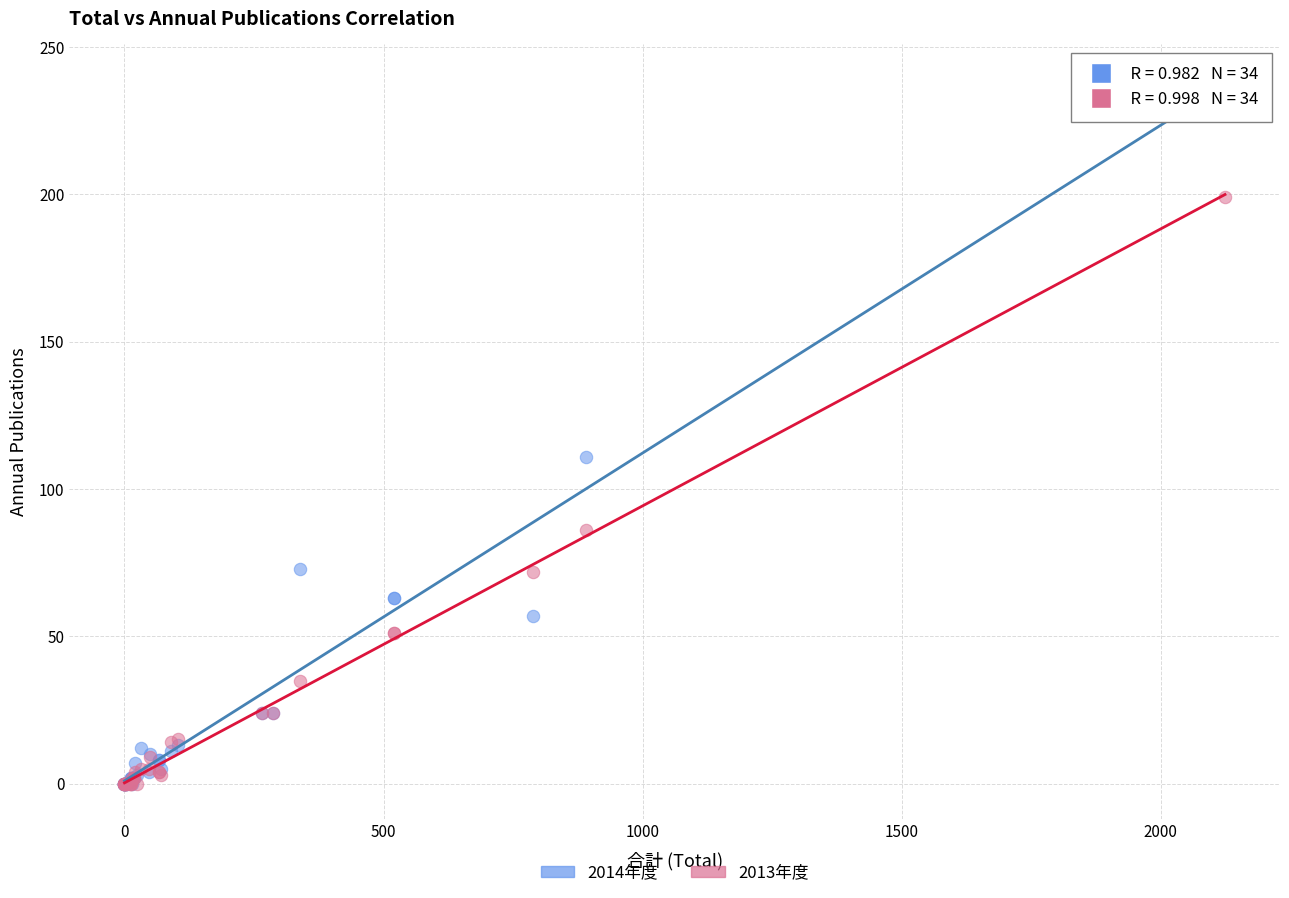

Which series has the largest Y range (max minus min)?

2014年度